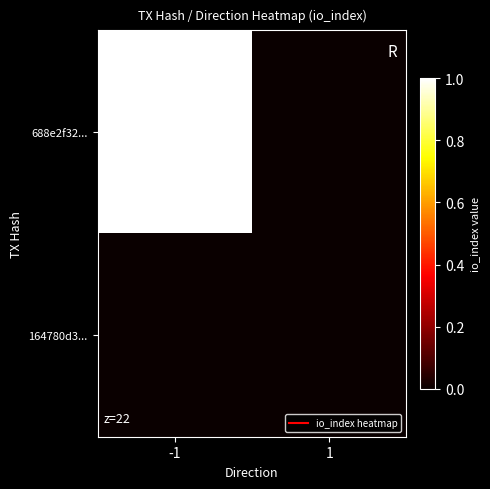

How many series are shown in this chart?

2